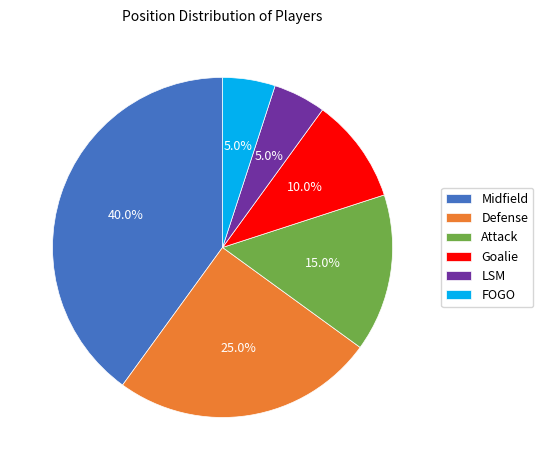

Which slice is the largest?

Midfield